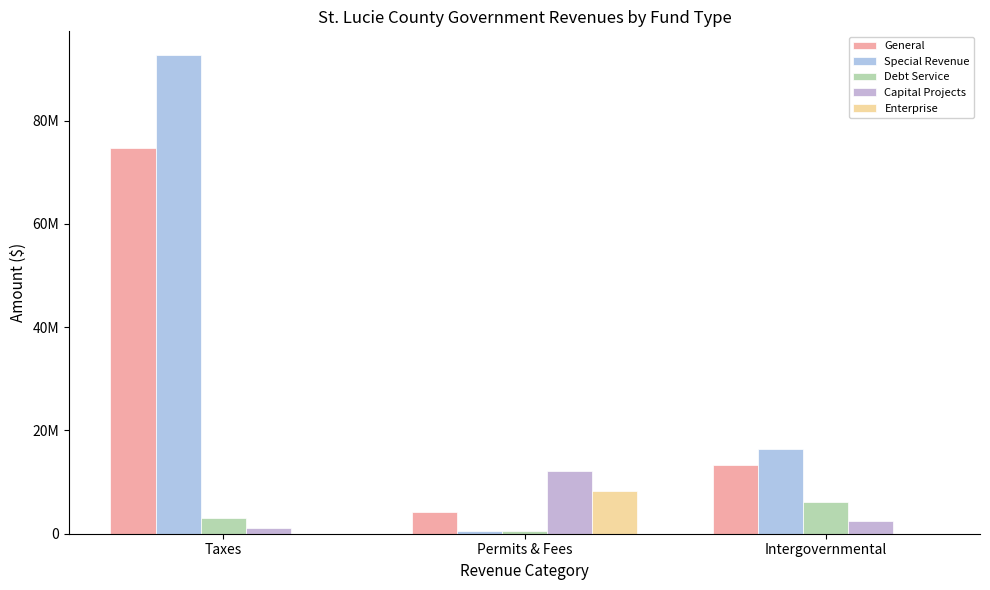

Does the chart contain stacked bars?

No